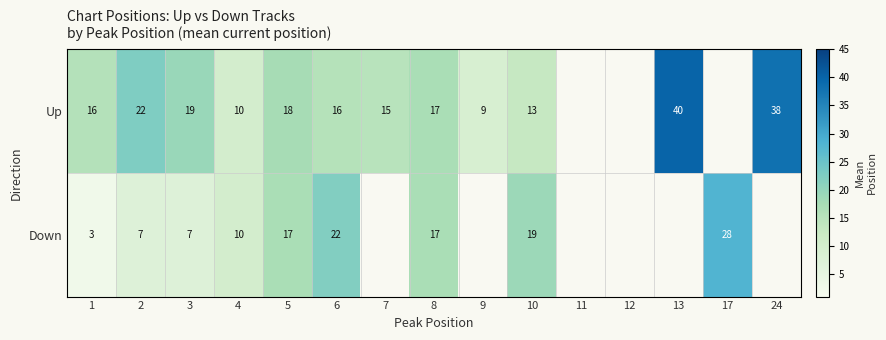

Which series changed the most between 5 and 6?

Down